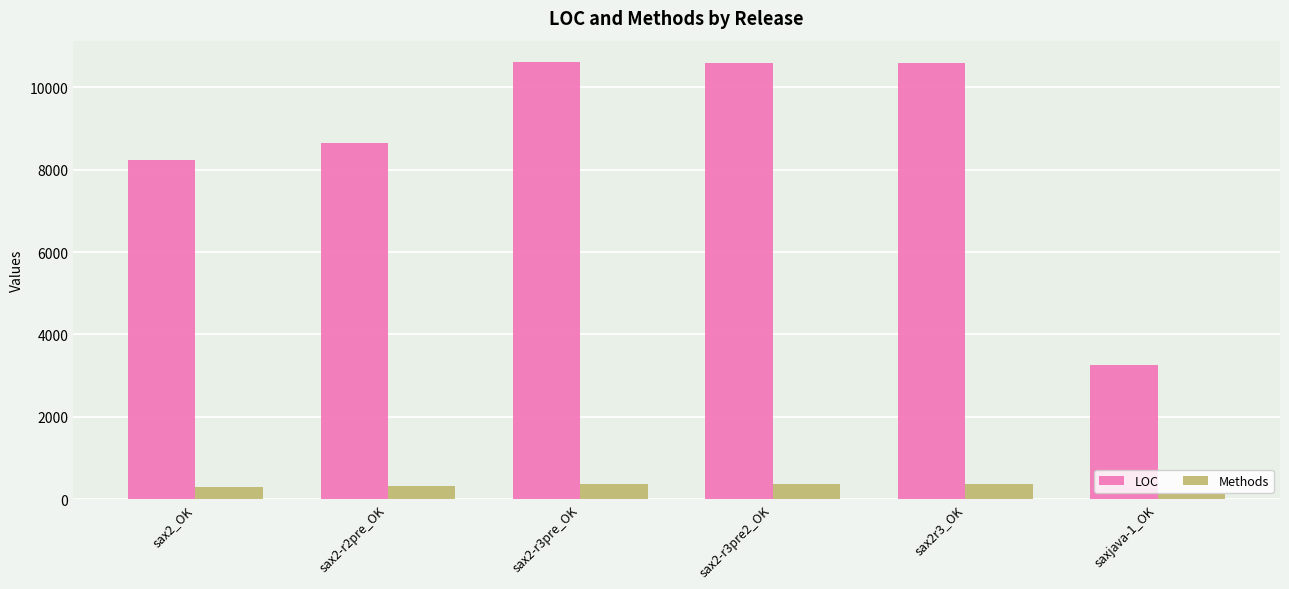

What is the average value of the LOC series?

8658